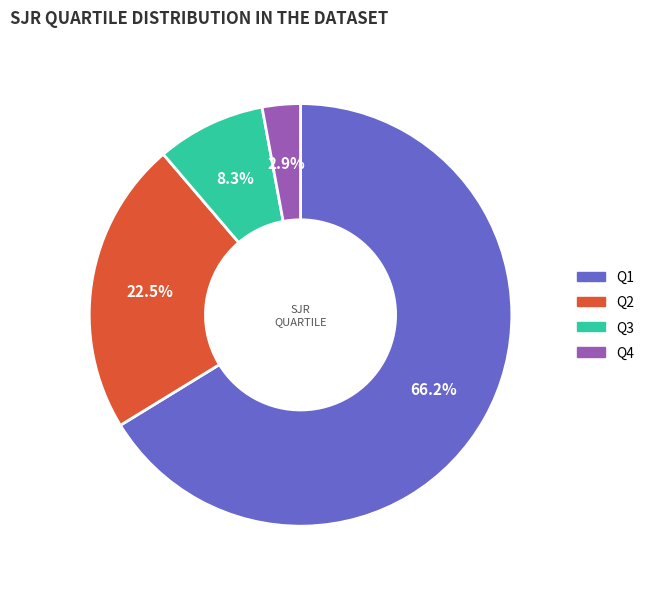

To the nearest percent, what is the combined percentage of Q3 and Q4?

11%